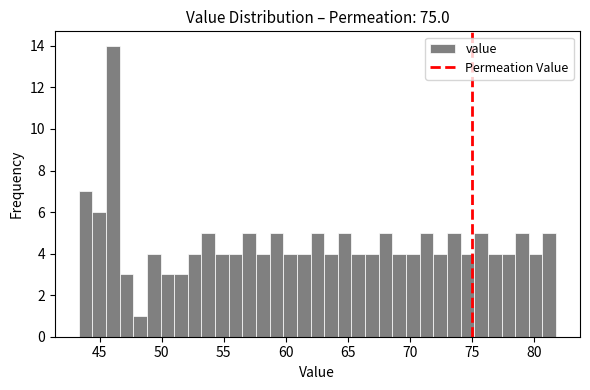

Read against the x-axis, roughly where is the centre of the tallest bar?

46.0